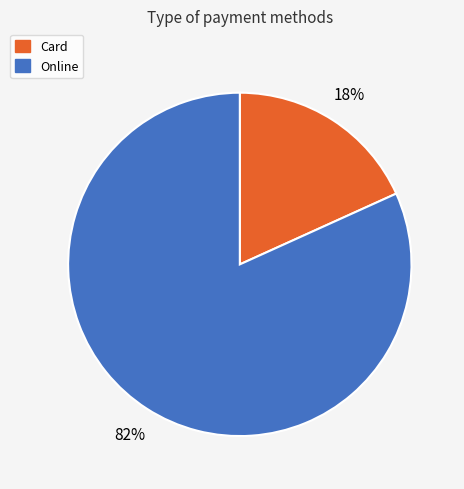

Is there any slice that represents more than half of the pie?

Yes